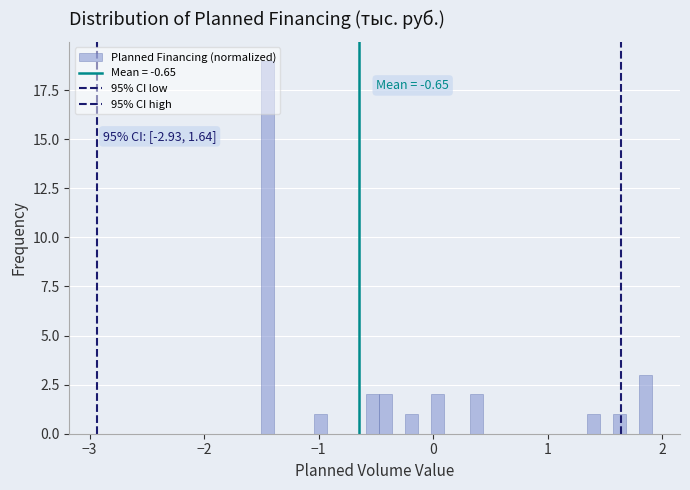

Around what value on the x-axis is the tallest bar? Give the approximate position of its centre, as read against the axis.

-1.4